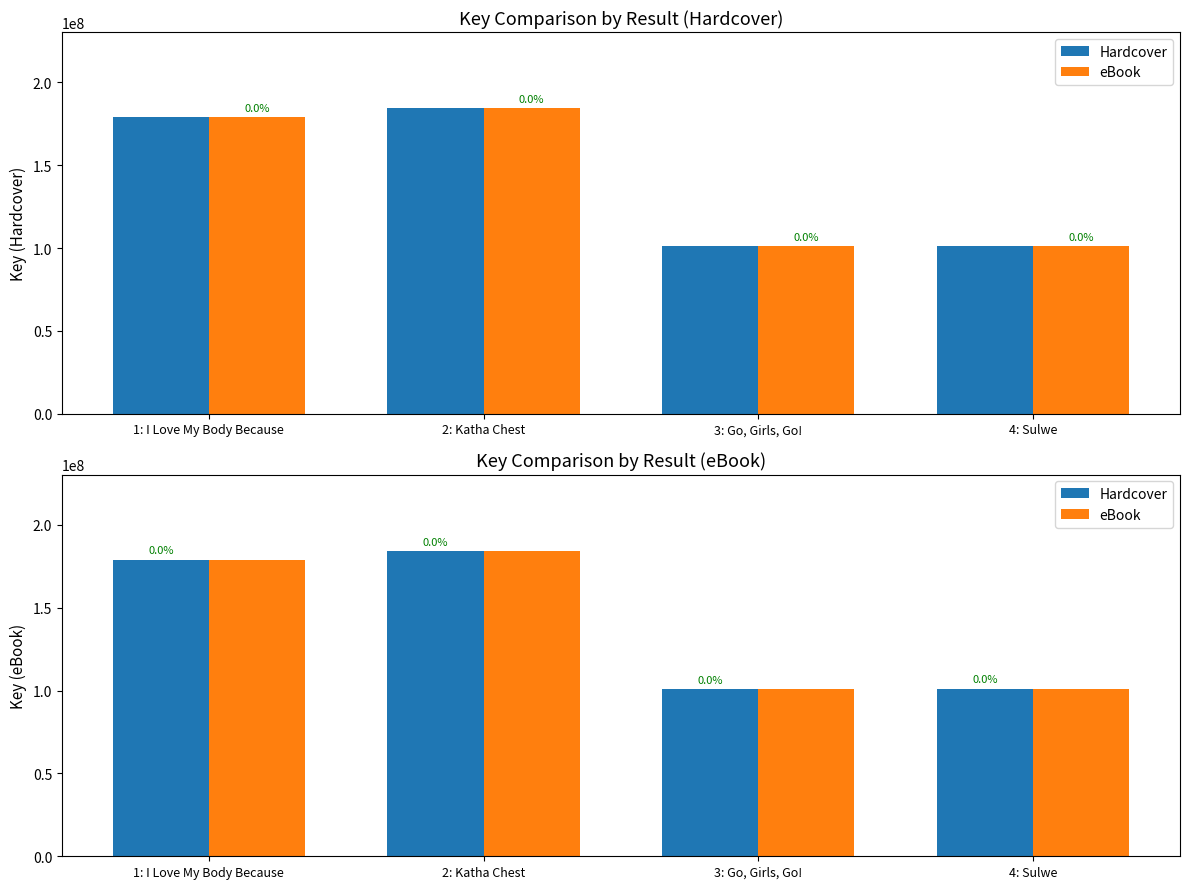

Which has a higher value, 2: Katha Chest or 1: I Love My Body Because?

2: Katha Chest